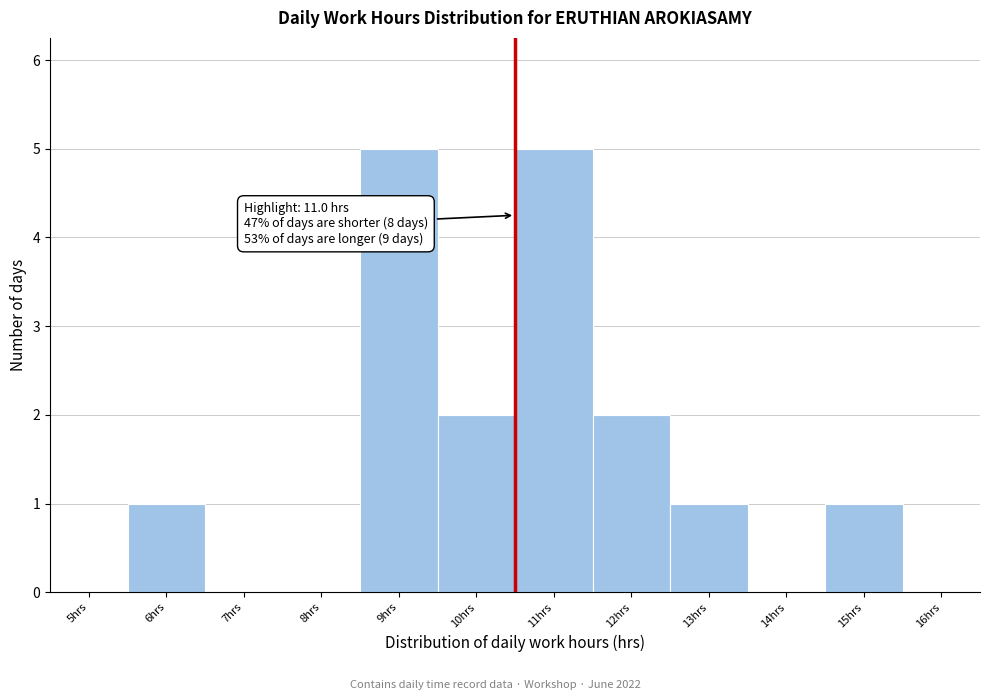

Reading right to left, what are all the values shown in this chart?

16hrs=0	15hrs=1	14hrs=0	13hrs=1	12hrs=2	11hrs=5	10hrs=2	9hrs=5	8hrs=0	7hrs=0	6hrs=1	5hrs=0